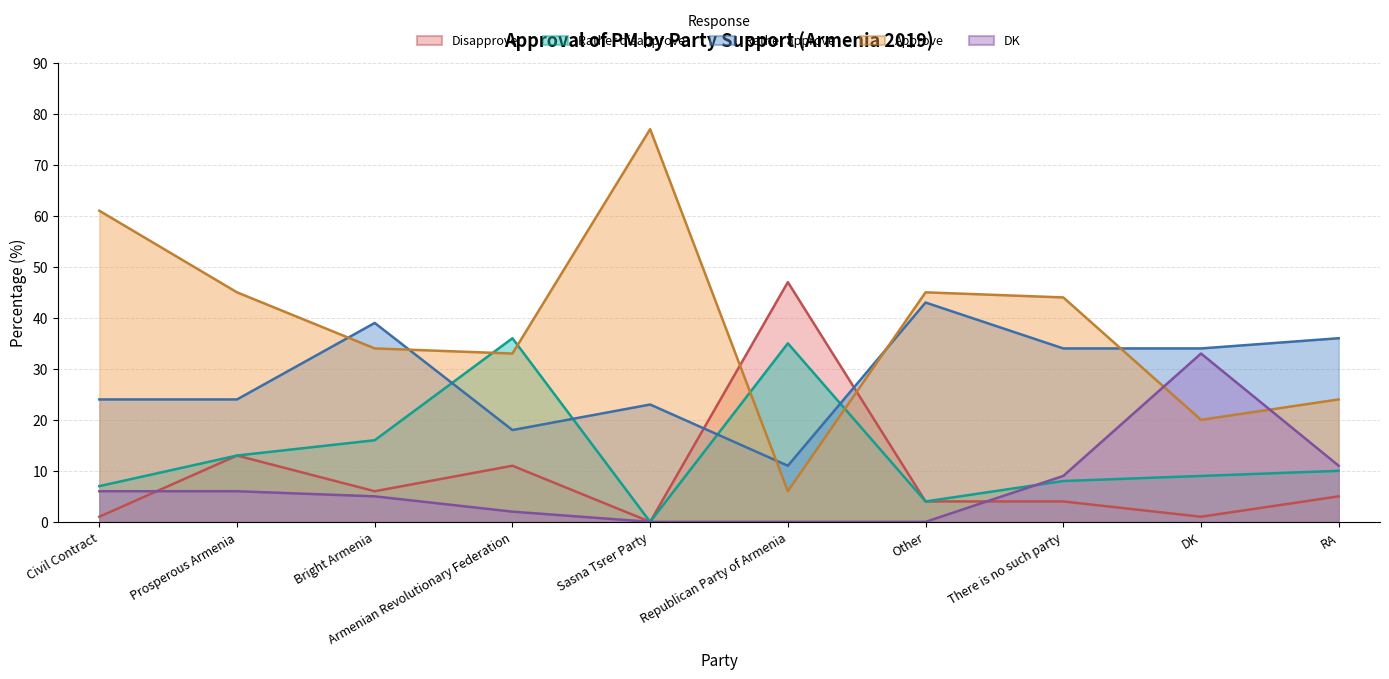

The value of Rather disapprove at Civil Contract is 4. True or false?

False